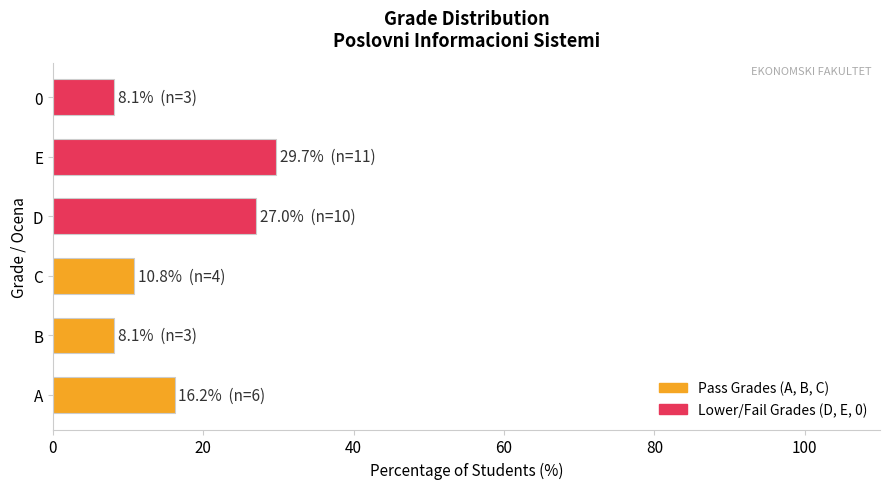

Where is the data nearest to the value 18?

A